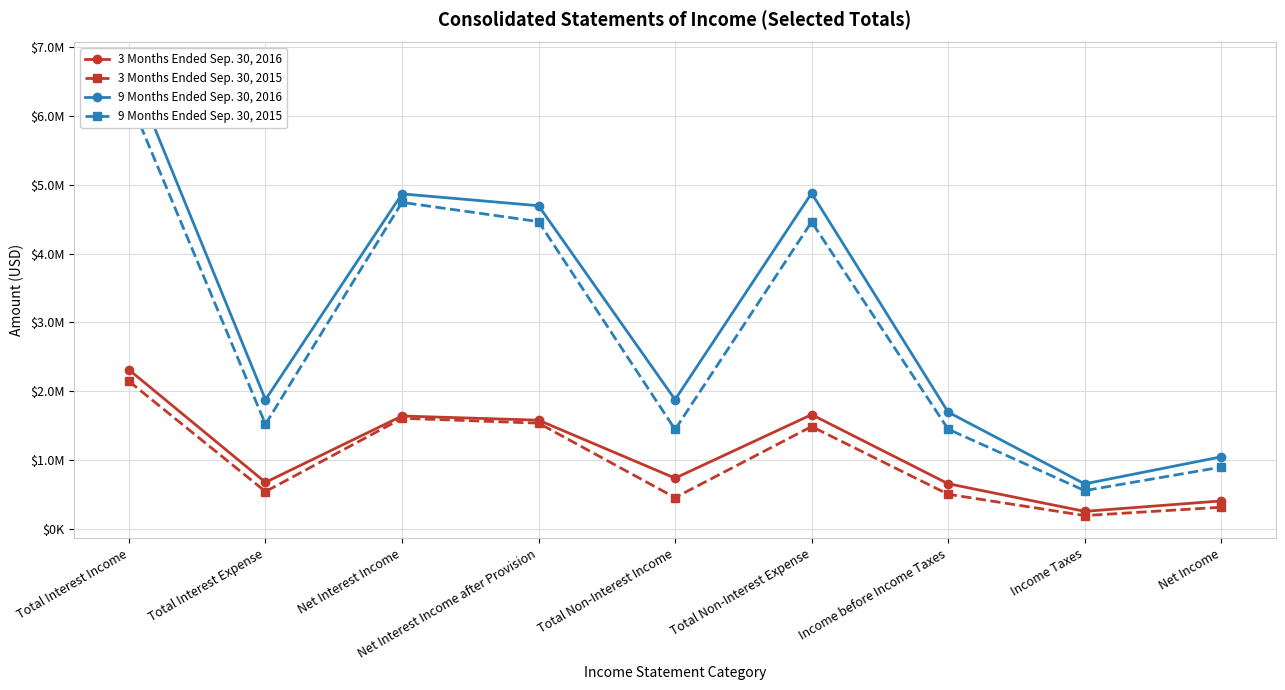

Which series has the largest total across all categories?

9 Months Ended Sep. 30, 2016